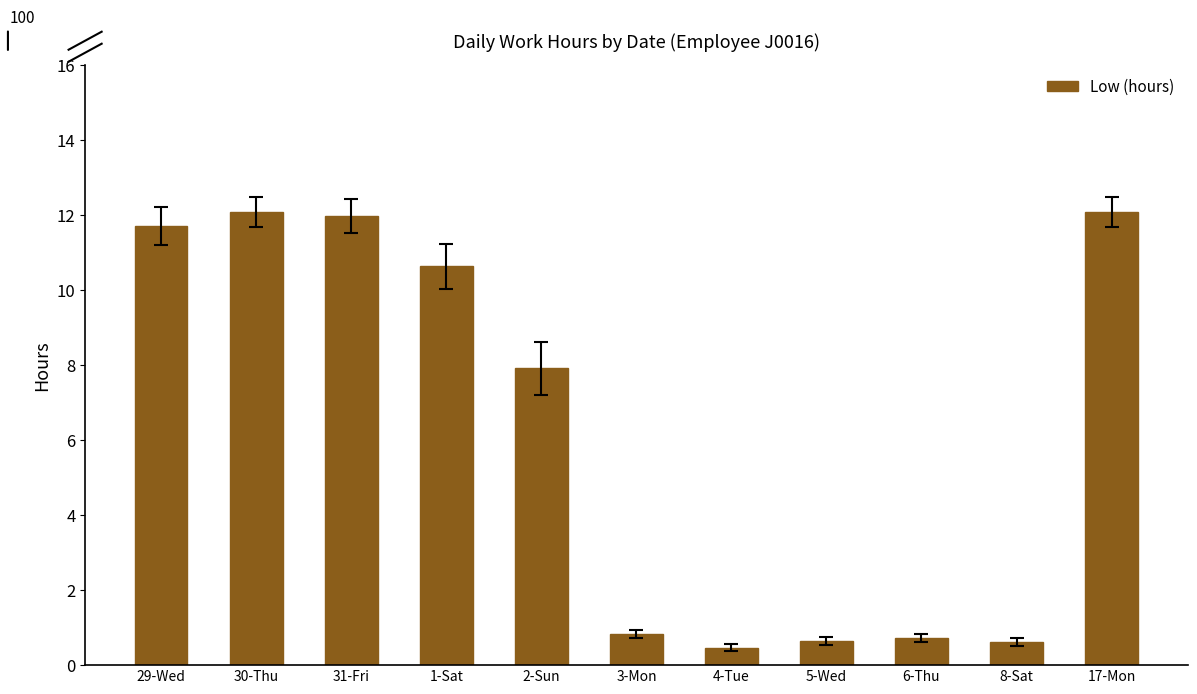

Is it true that the value at 5-Wed is 0.6?

True